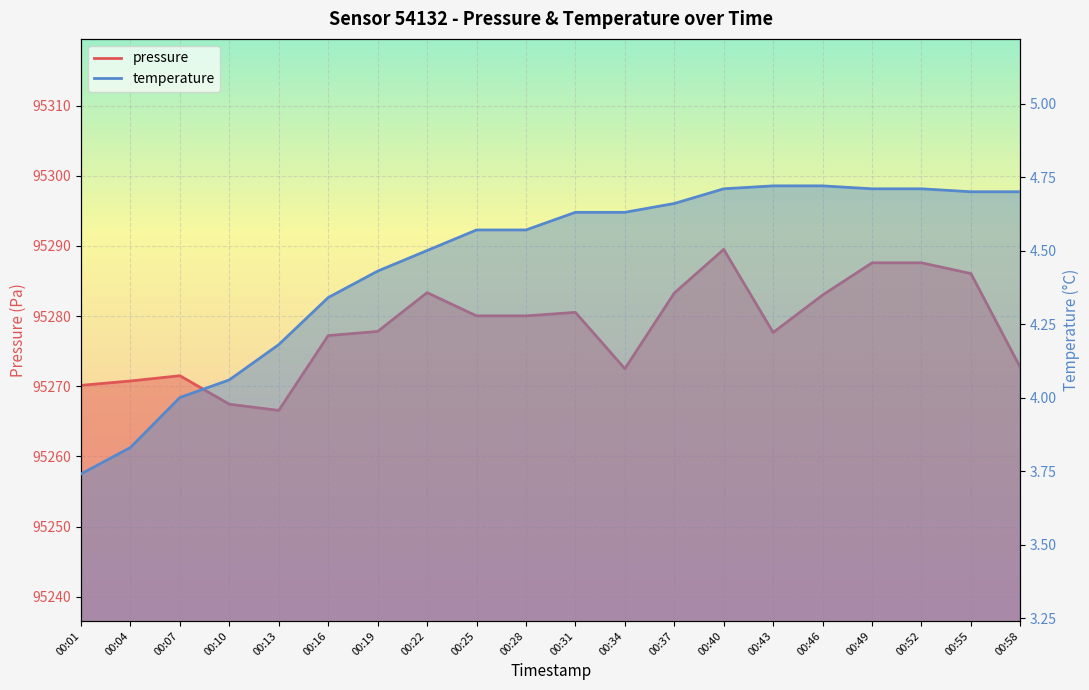

How many lines are shown in the chart?

2